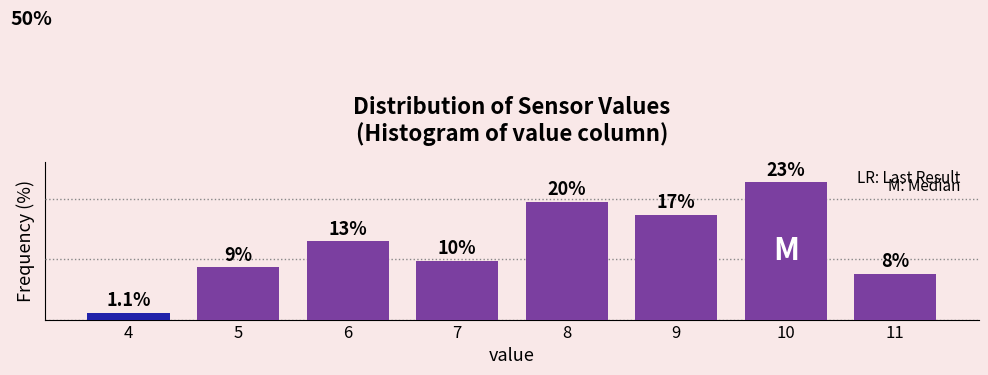

Does the chart contain any negative values?

No